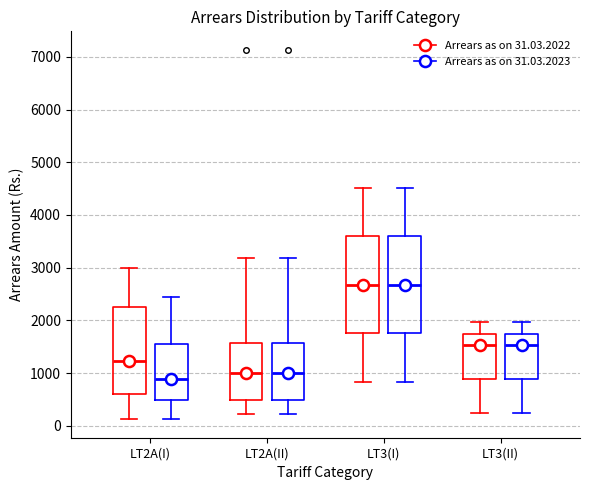

Reading left to right, transcribe this box plot: for each box, give where its median line is, the range the box spans, and where its two whiskers end, as read against the y-axis. The values are not printed on the chart, so give them approximately, as read against the axis.

LT2A(I) (Arrears as on 31.03.2022): median 1200, box 600 to 2300, whiskers 100 to 3000
LT2A(I) (Arrears as on 31.03.2023): median 900, box 500 to 1500, whiskers 100 to 2400
LT2A(II) (Arrears as on 31.03.2022): median 1000, box 500 to 1600, whiskers 200 to 3200
LT2A(II) (Arrears as on 31.03.2023): median 1000, box 500 to 1600, whiskers 200 to 3200
LT3(I) (Arrears as on 31.03.2022): median 2700, box 1800 to 3600, whiskers 800 to 4500
LT3(I) (Arrears as on 31.03.2023): median 2700, box 1800 to 3600, whiskers 800 to 4500
LT3(II) (Arrears as on 31.03.2022): median 1500, box 900 to 1700, whiskers 200 to 2000
LT3(II) (Arrears as on 31.03.2023): median 1500, box 900 to 1700, whiskers 200 to 2000